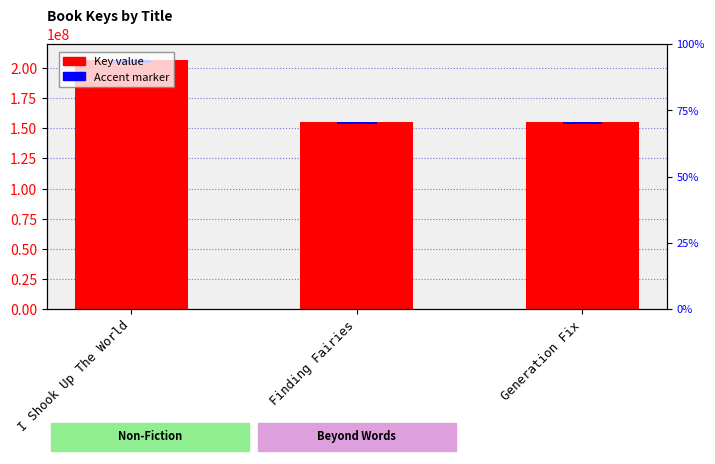

List the series in order of their overall mean, lowest first.

Accent (scaled), Key